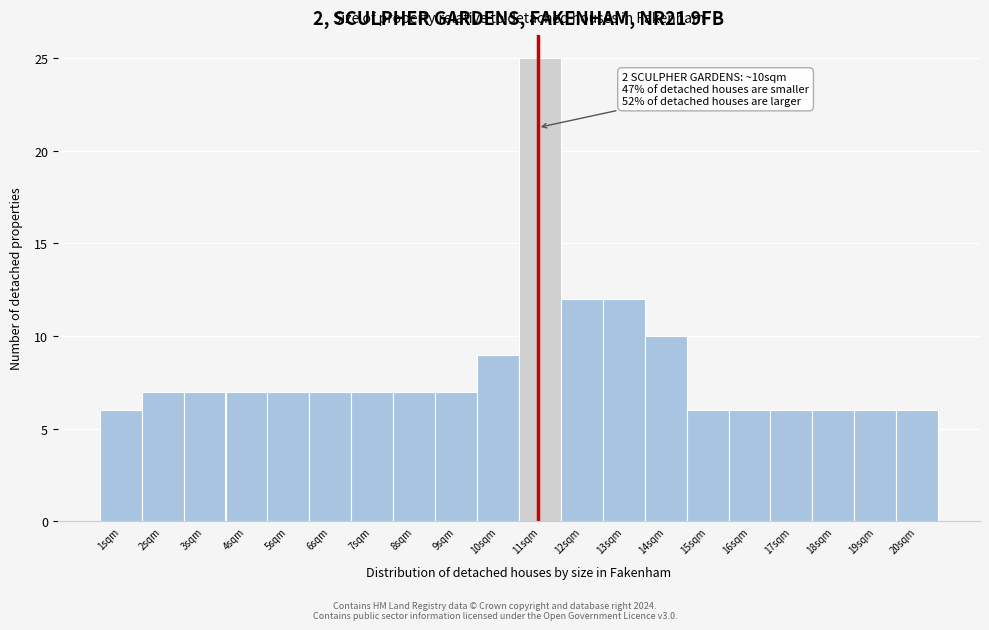

Reading left to right, extract all data points from this chart.

1sqm=6	2sqm=7	3sqm=7	4sqm=7	5sqm=7	6sqm=7	7sqm=7	8sqm=7	9sqm=7	10sqm=9	11sqm=25	12sqm=12	13sqm=12	14sqm=10	15sqm=6	16sqm=6	17sqm=6	18sqm=6	19sqm=6	20sqm=6